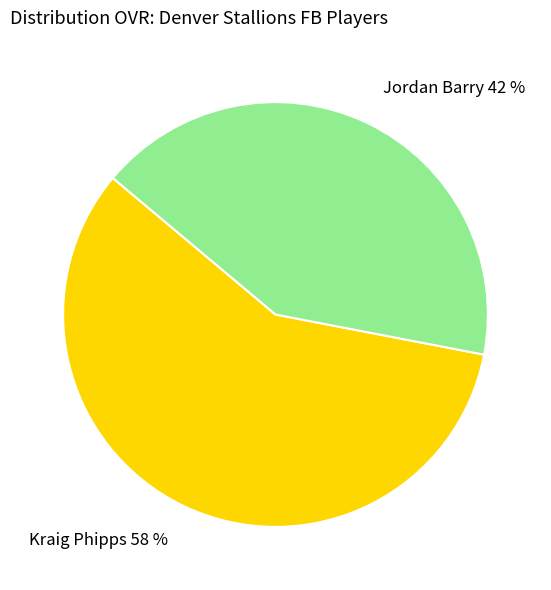

Is it true that Jordan Barry is 42% of the pie?

True